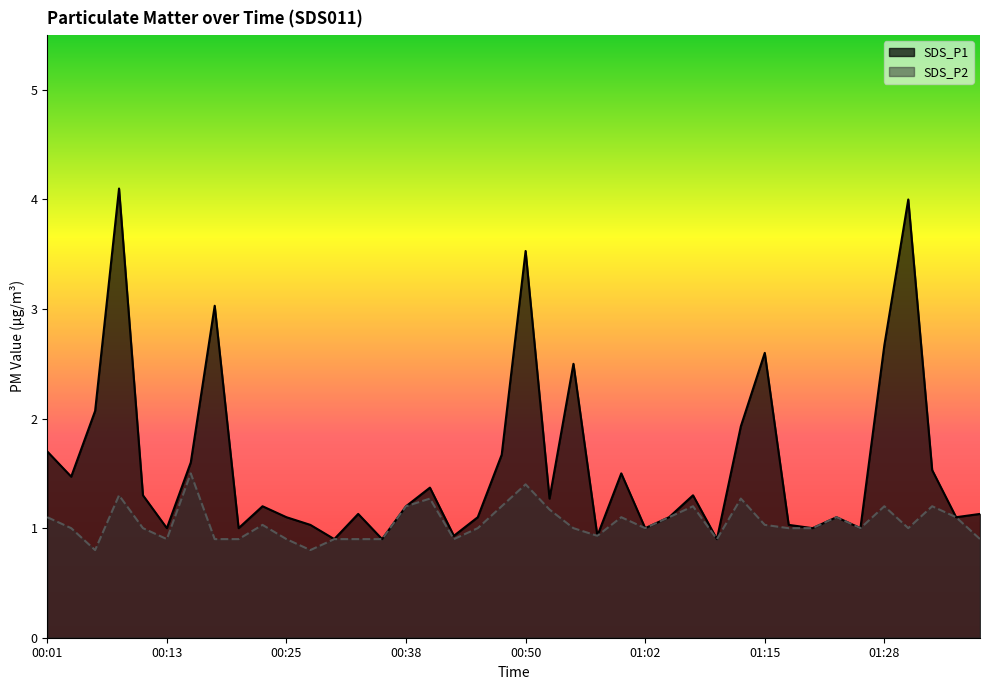

What is the average value of the SDS_P2_line series?

1.1